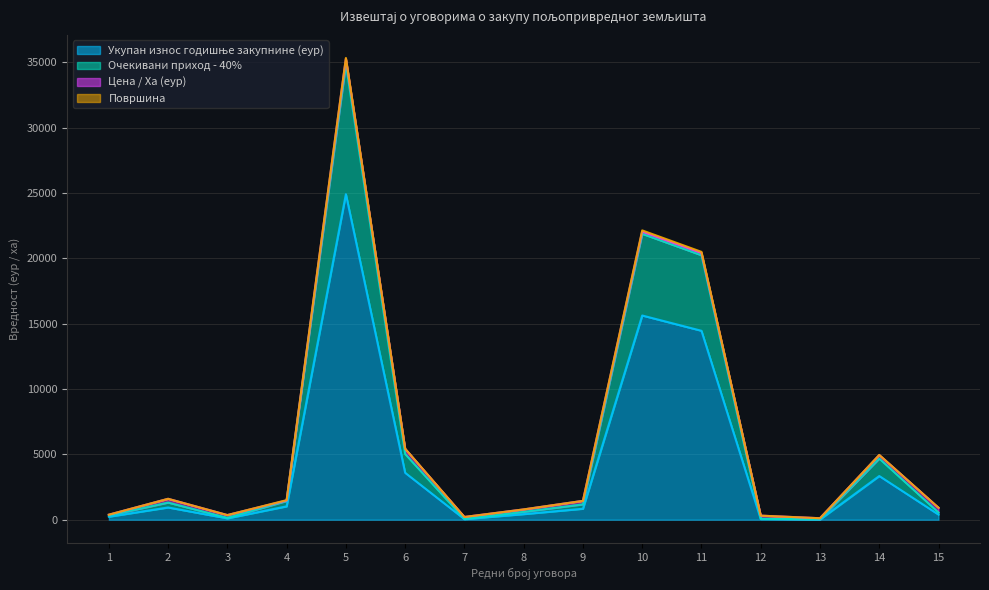

Which has a higher value, 12 or 8?

8